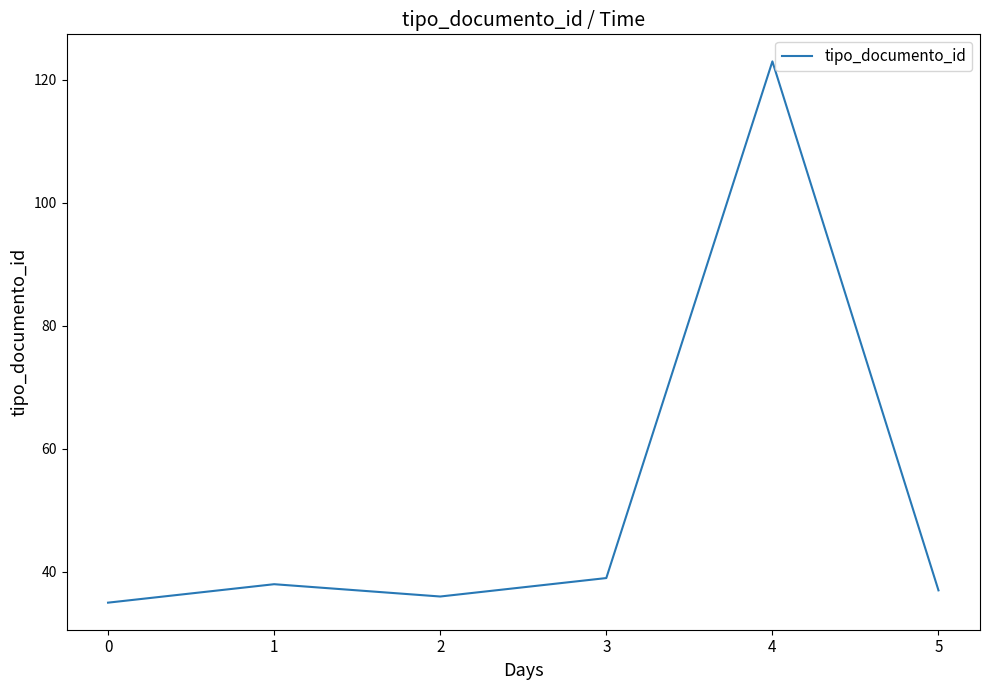

What is the difference between the maximum and second lowest values?

87